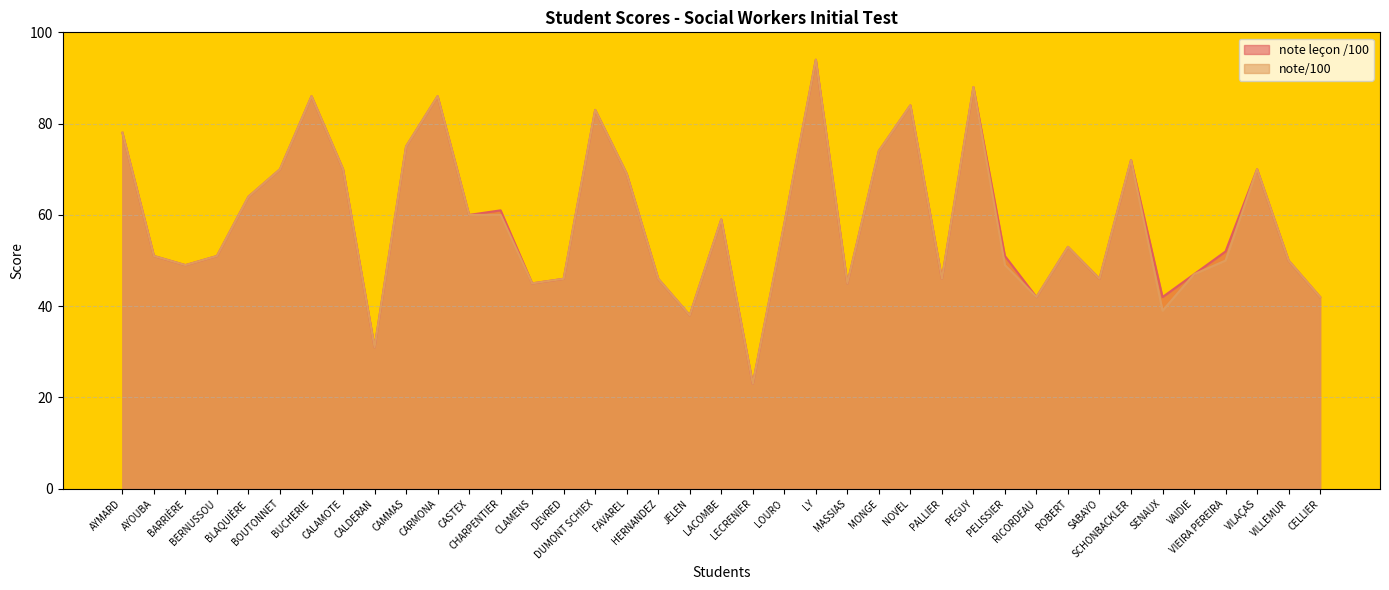

List the series in order of their peak value, lowest first.

note leçon /100, note/100